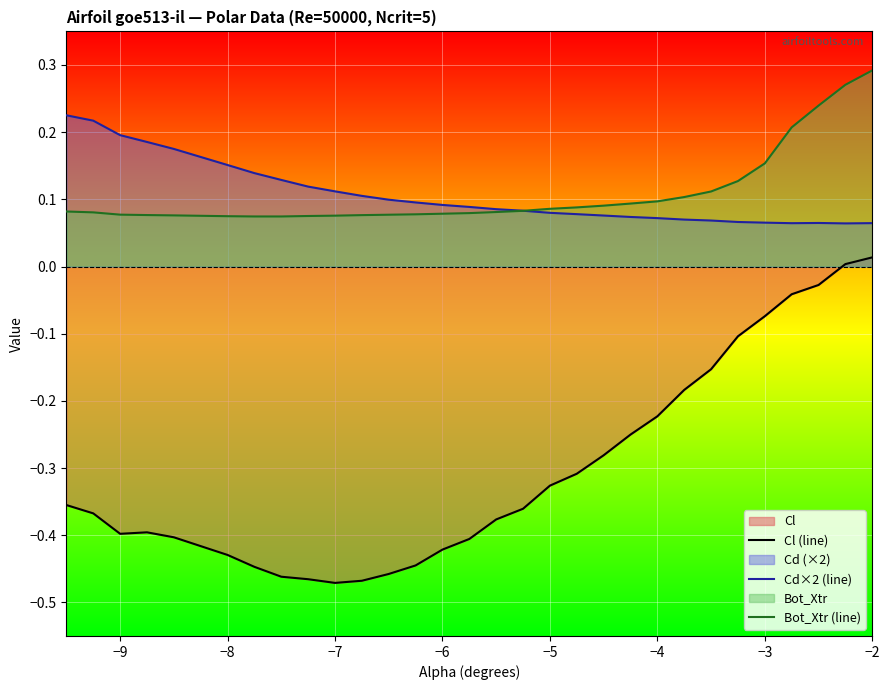

Rank the series by their maximum value, from highest to lowest.

Bot_Xtr (line), Cd×2 (line), Cl (line)